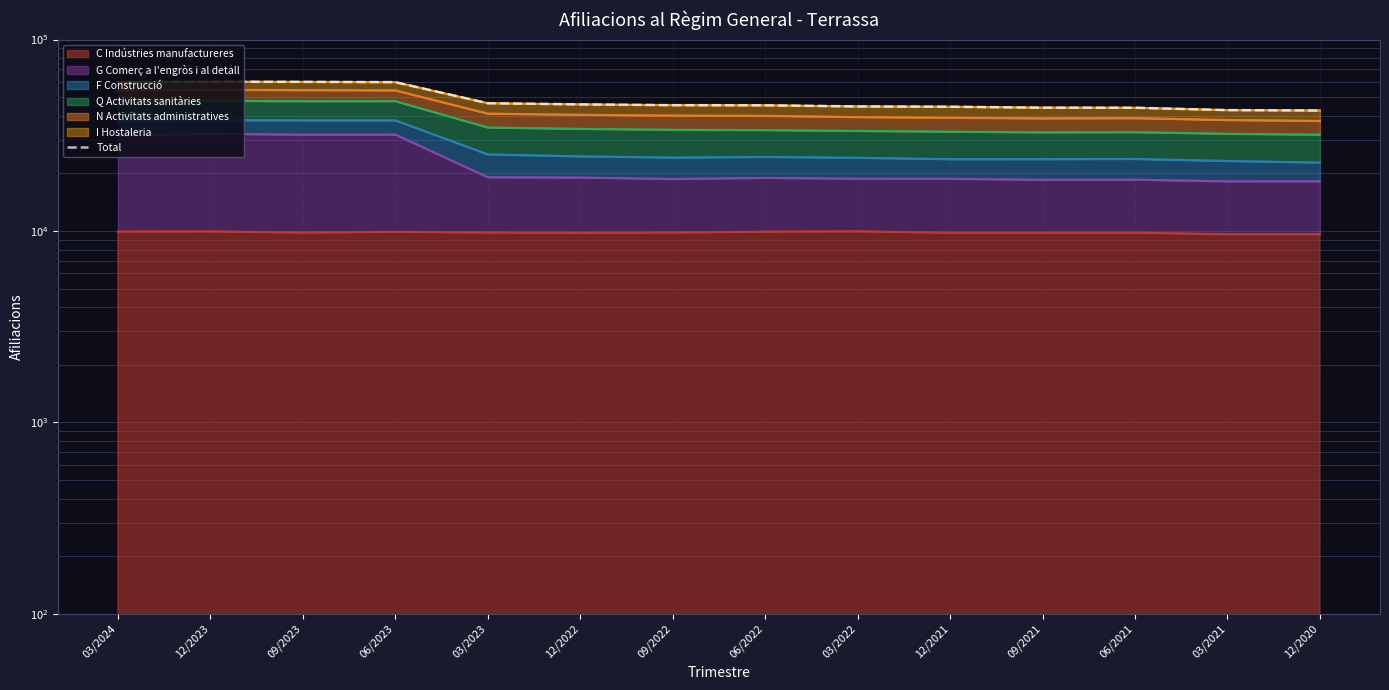

What is the label of the 3rd point from the right?

06/2021